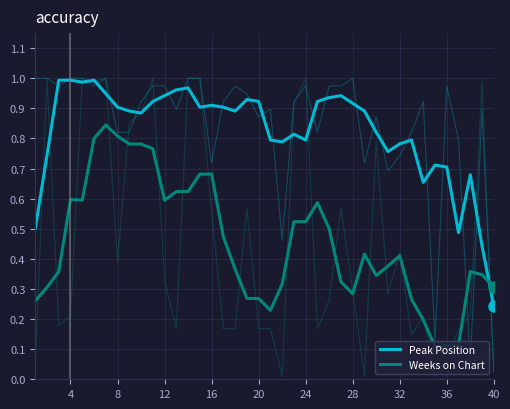

In Peak Position, how many points are lower than both neighbors (excluding endpoints)?

9